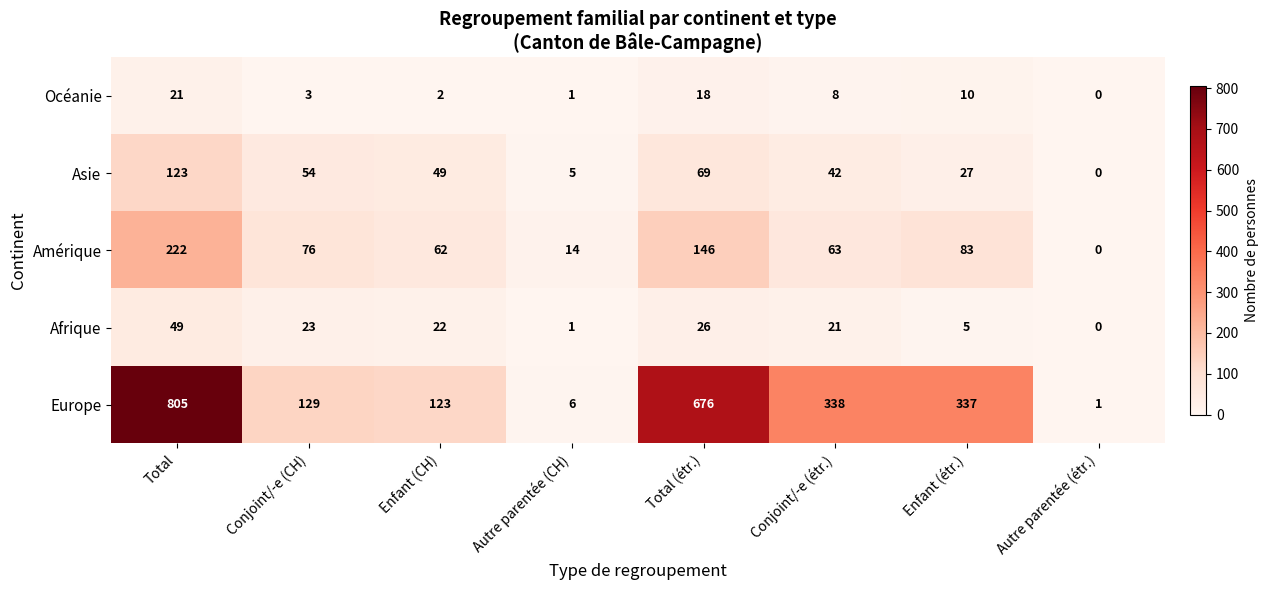

True or false: Amérique has a value of 62 at Enfant (CH).

True